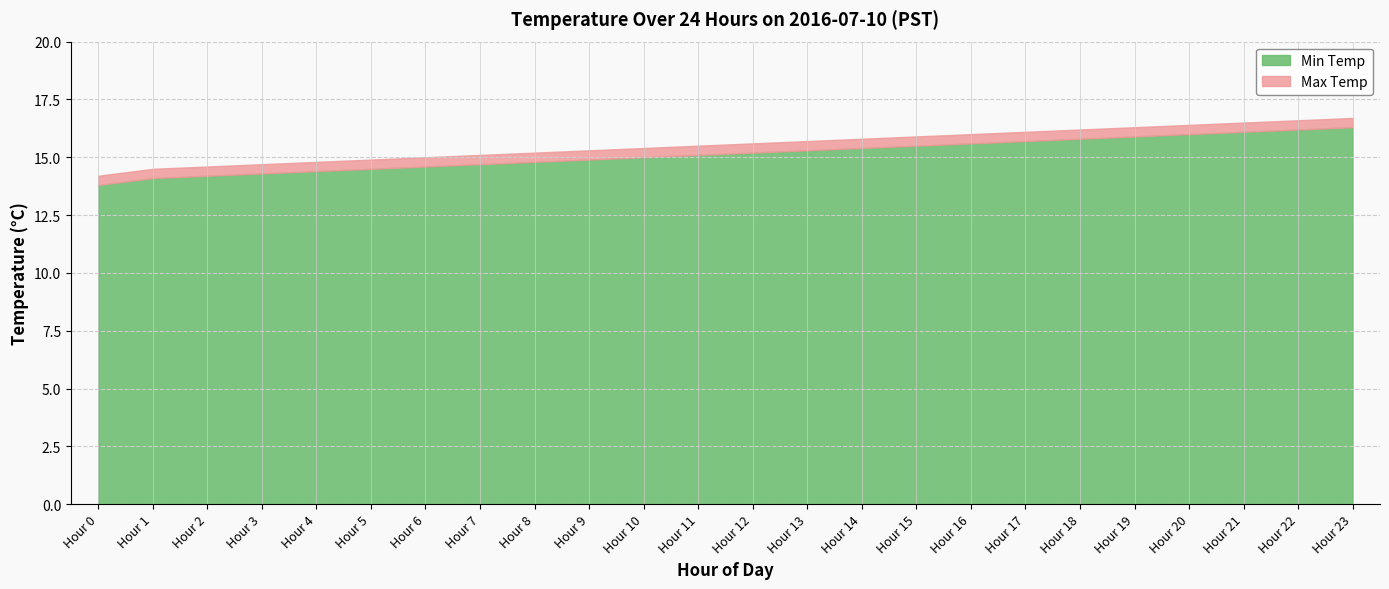

Which label corresponds to the largest value in the chart?

Hour 23